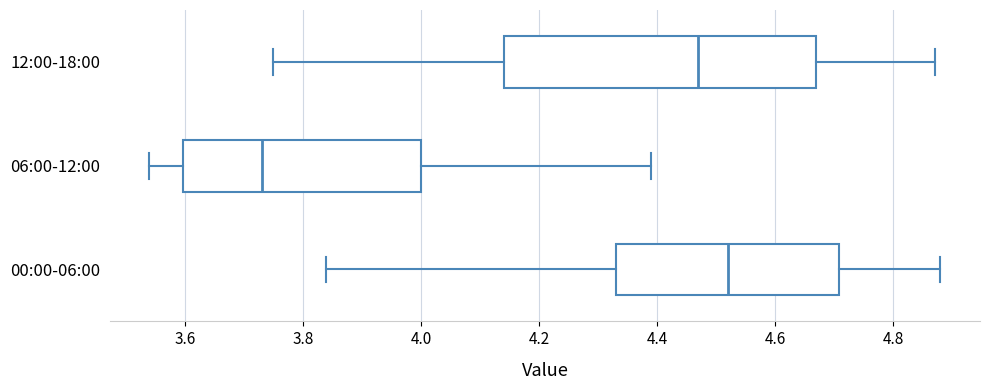

Which box has the furthest to the left median line?

06:00-12:00